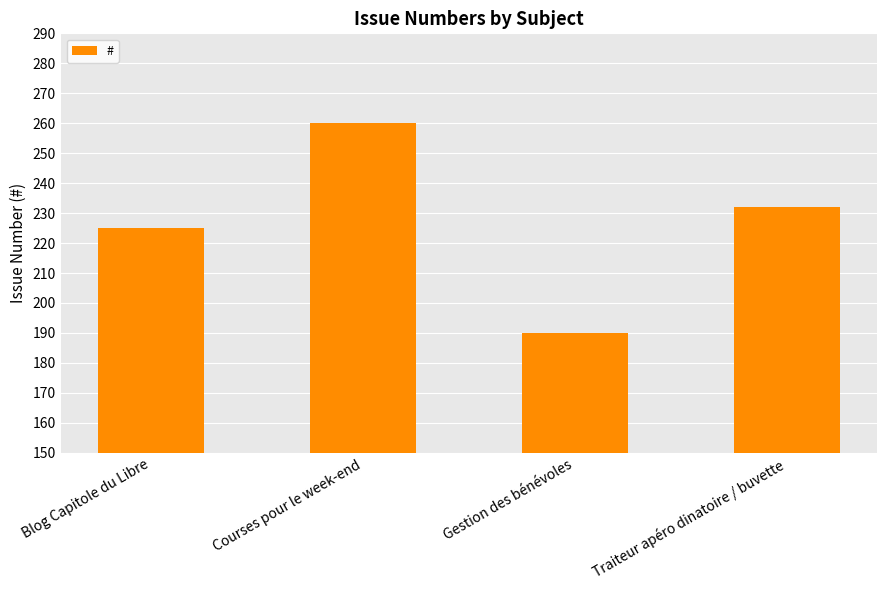

What is the label of the 2nd bar from the right?

Gestion des bénévoles